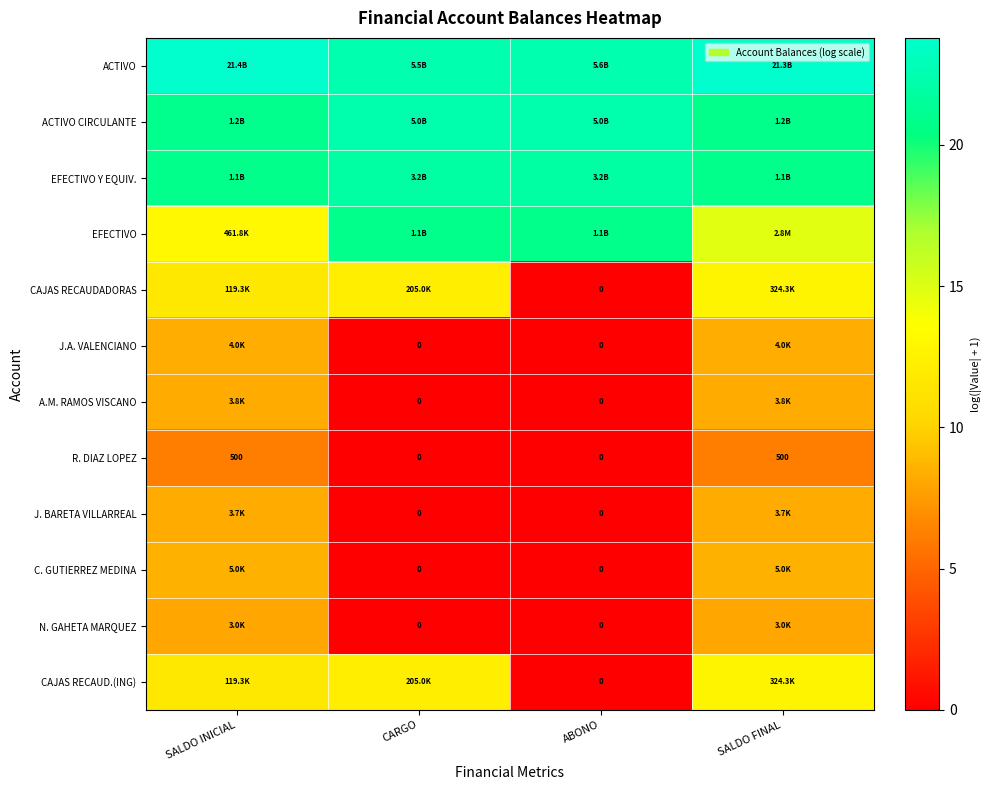

How many positive values does the R. DIAZ LOPEZ series have?

2